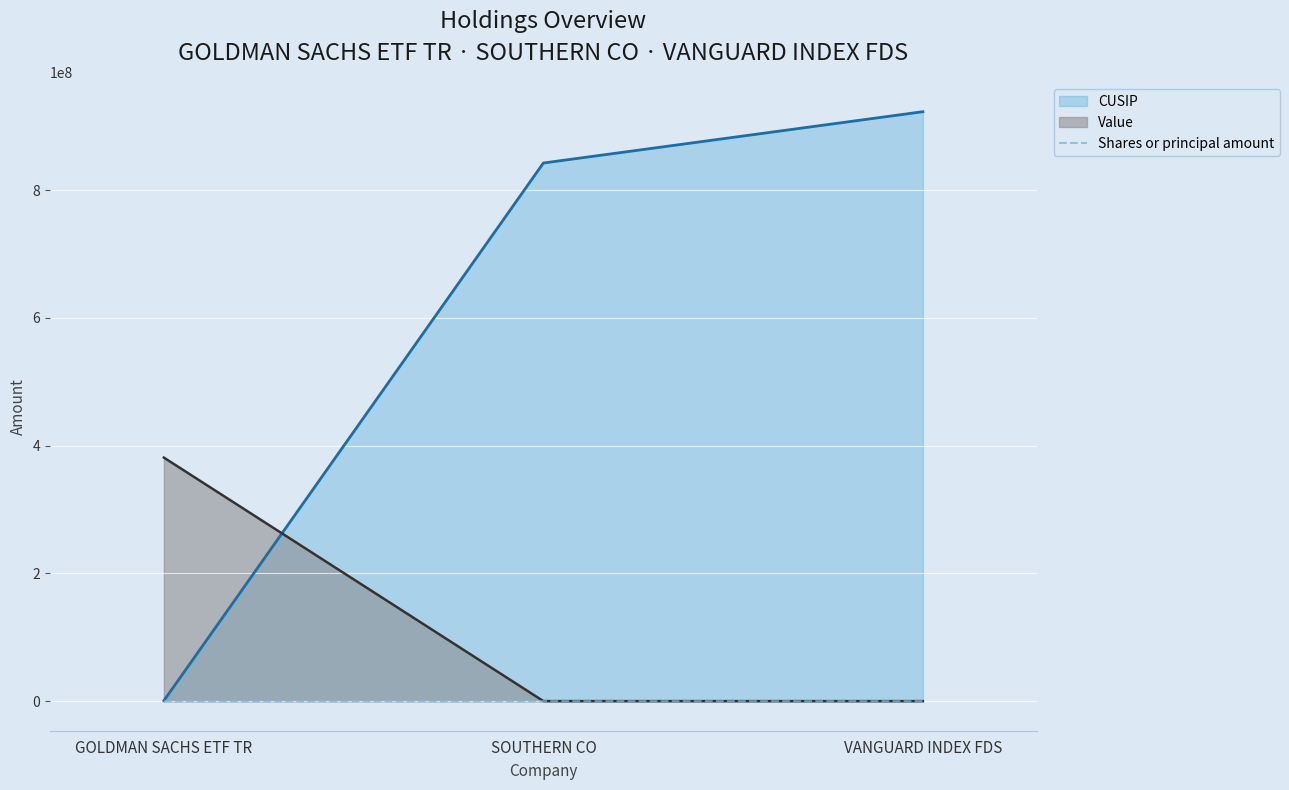

True or false: the data shows 1198 at VANGUARD INDEX FDS.

False